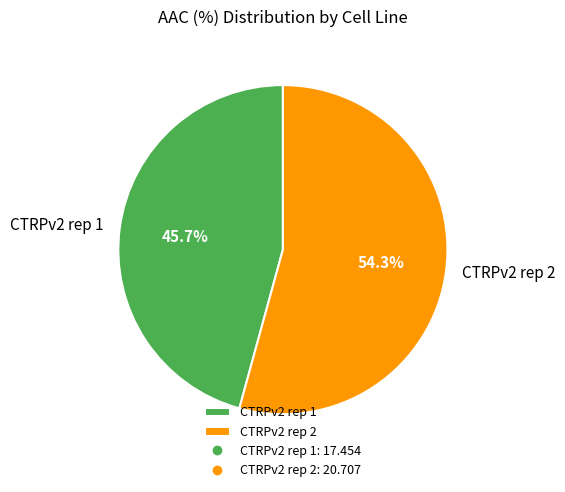

True or false: CTRPv2 rep 1 accounts for 60% of the total.

False